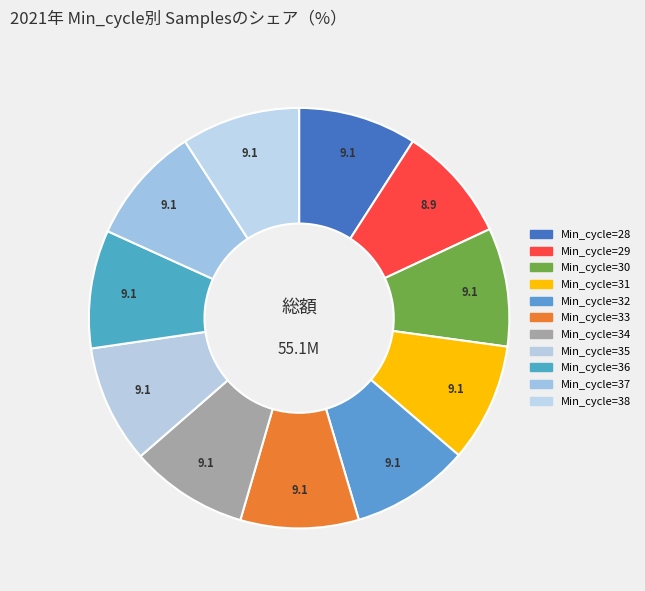

How many slices are in this pie chart?

11